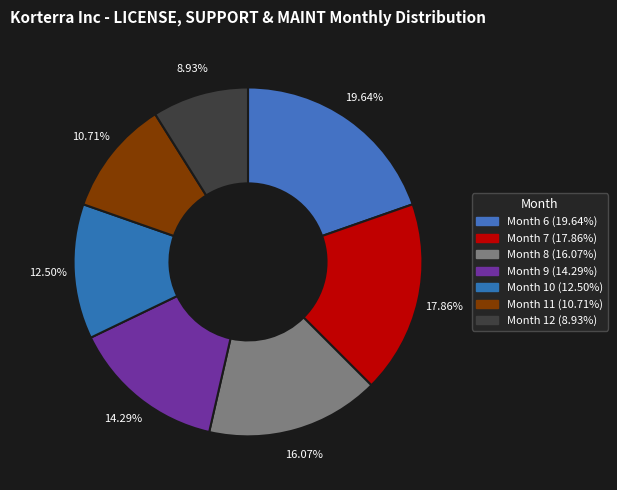

What is the smallest slice in the pie chart?

Month 12